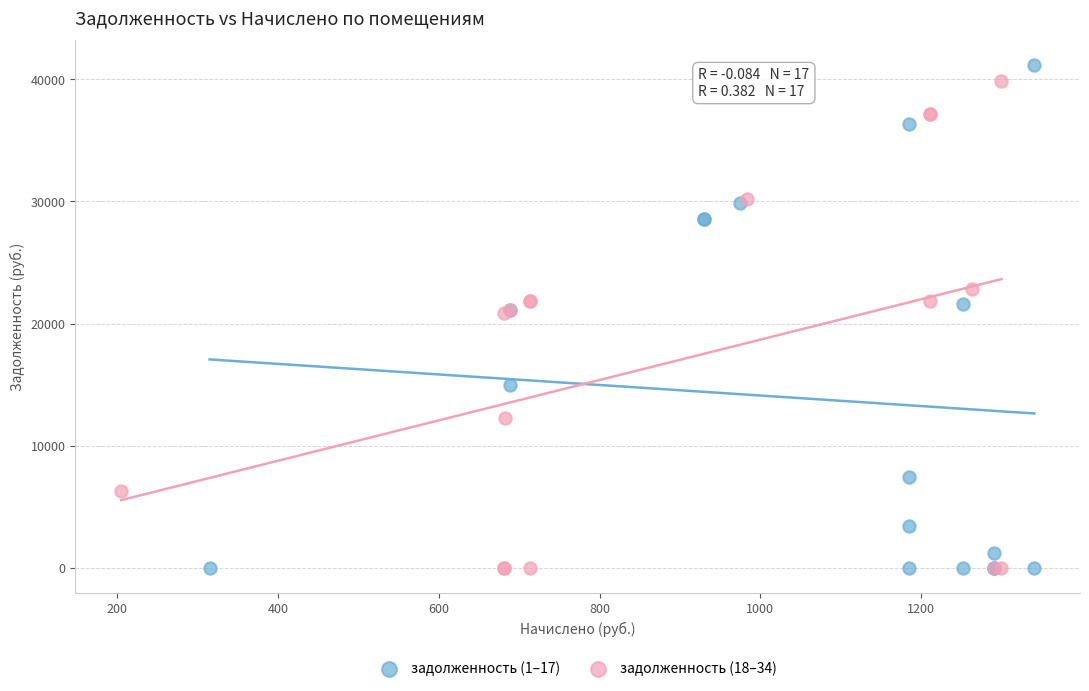

What are all the series names shown in the legend?

задолженность (1–17), задолженность (18–34)